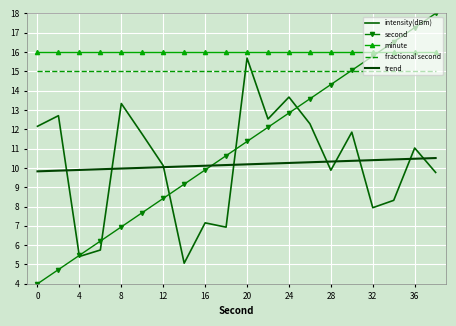

What is the maximum value shown in the chart?

18.0